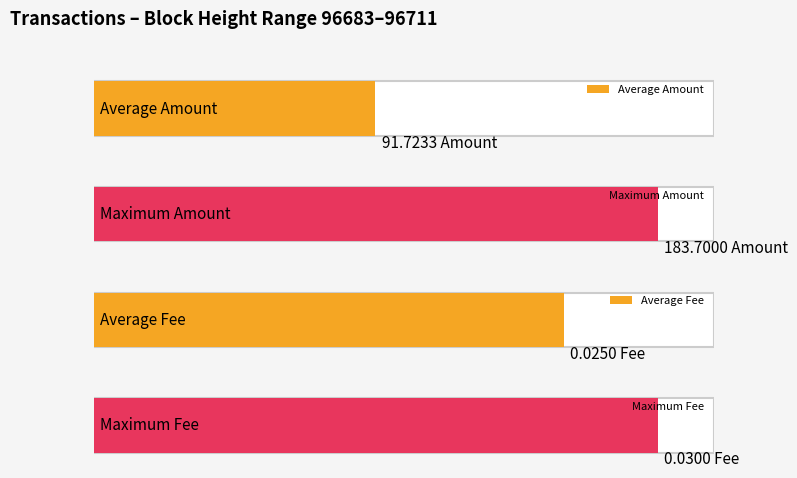

Does the chart contain any negative values?

No